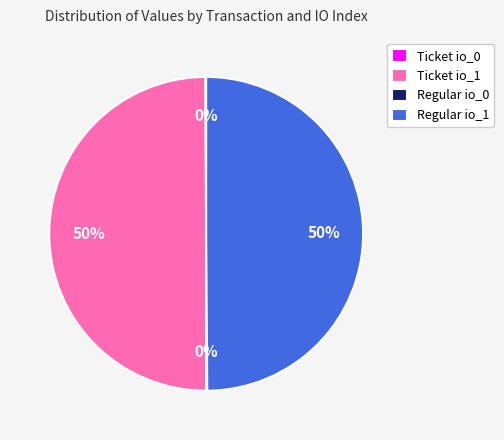

True or false: Ticket io_1 accounts for 35% of the total.

False